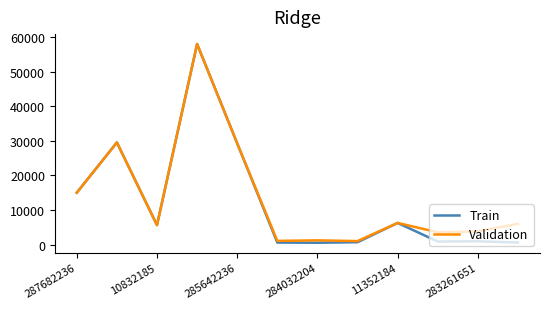

What is the maximum value shown in the chart?

58037.0